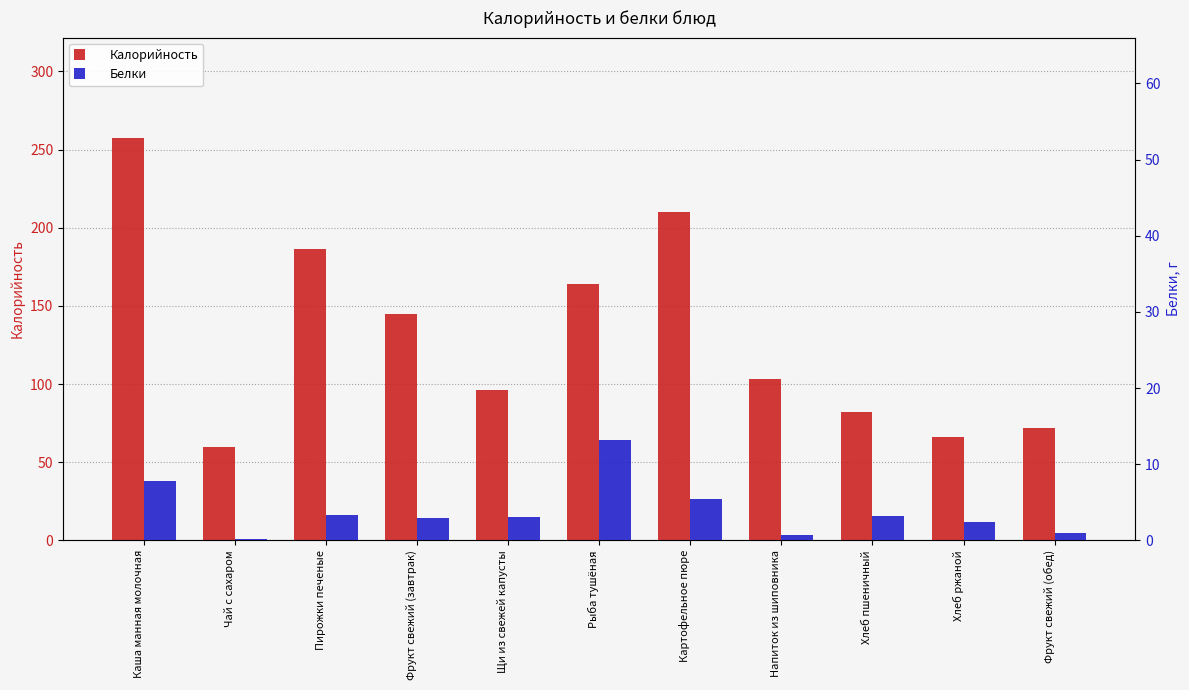

List the series in order of their peak value, highest first.

Калорийность, Белки